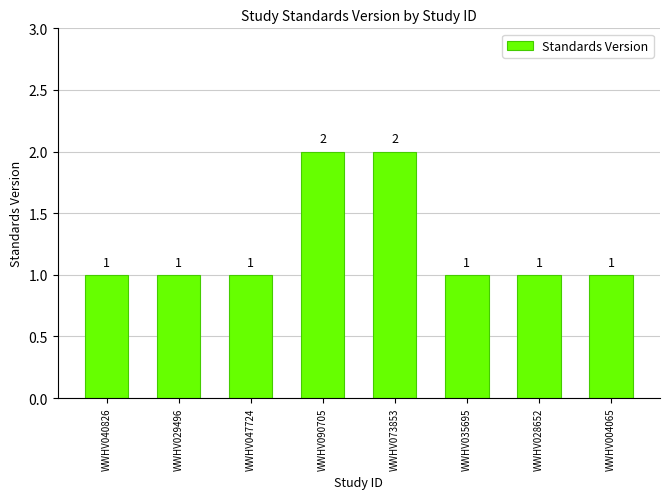

What is the smallest value displayed?

1